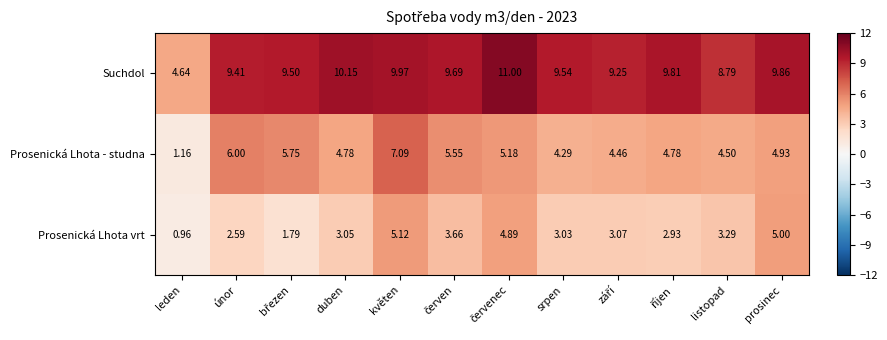

Which series has the largest total across all categories?

Suchdol